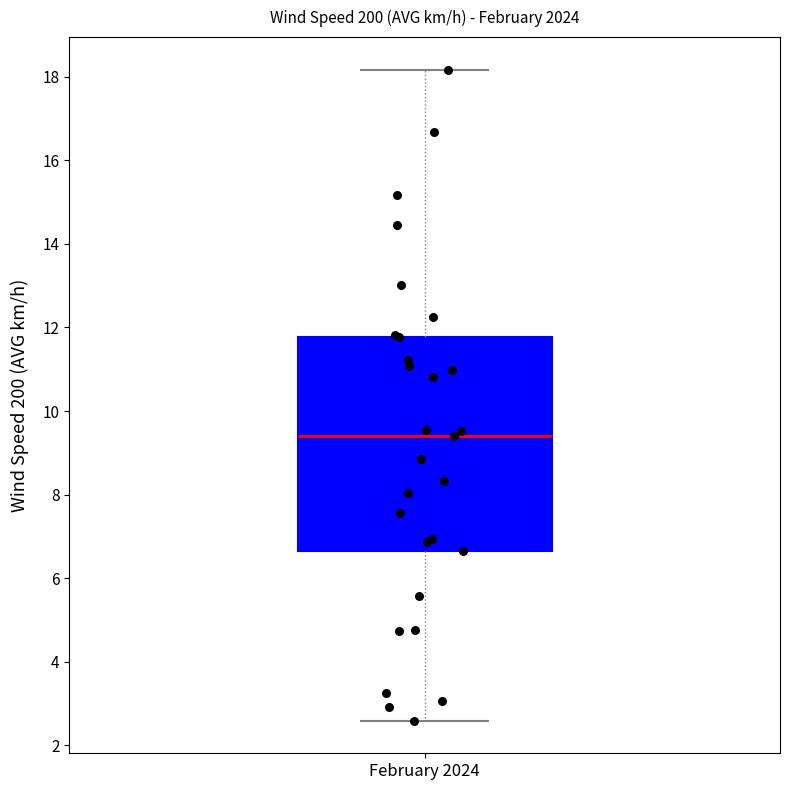

Transcribe this box plot: give where the median line is, the range the box spans, and where the two whiskers end, as read against the y-axis. The values are not printed on the chart, so give them approximately, as read against the axis.

median 9.4, box 6.6 to 11.8, whiskers 2.6 to 18.2